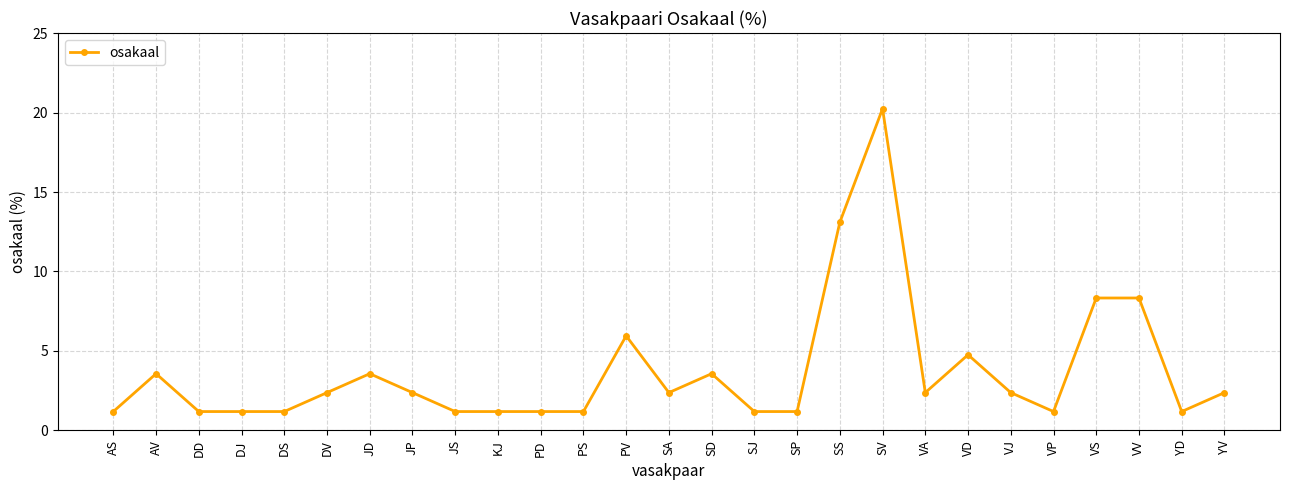

Which has a higher value, SS or VV?

SS